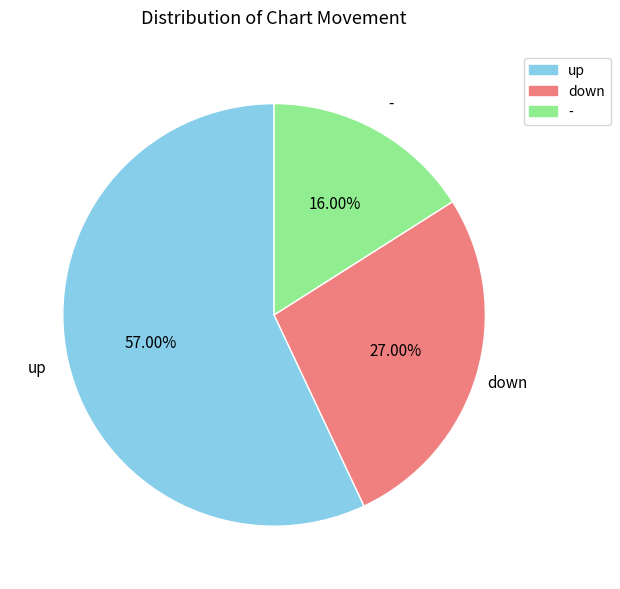

To the nearest percent, what is the average slice percentage?

33%